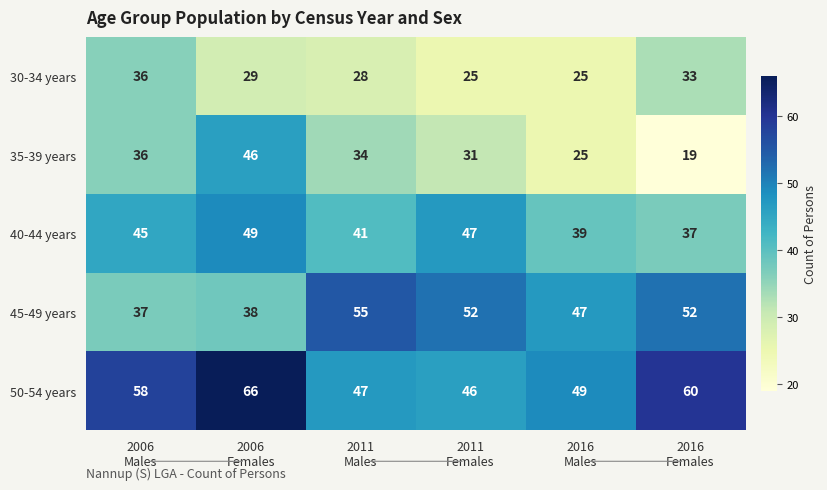

How many data points in 30-34 years are less than 29?

3